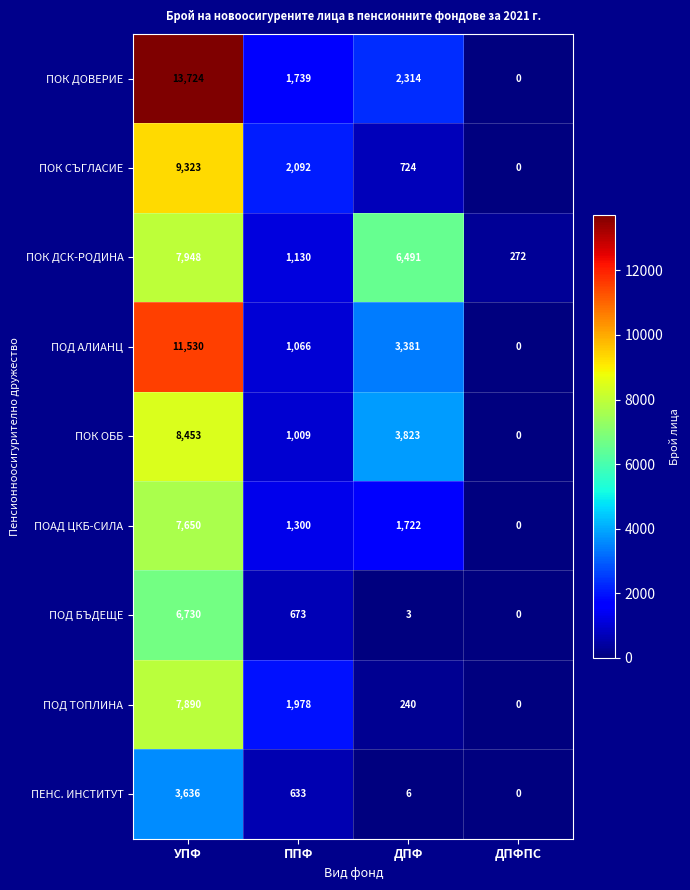

What is the total value across all series at ДПФ?

18704